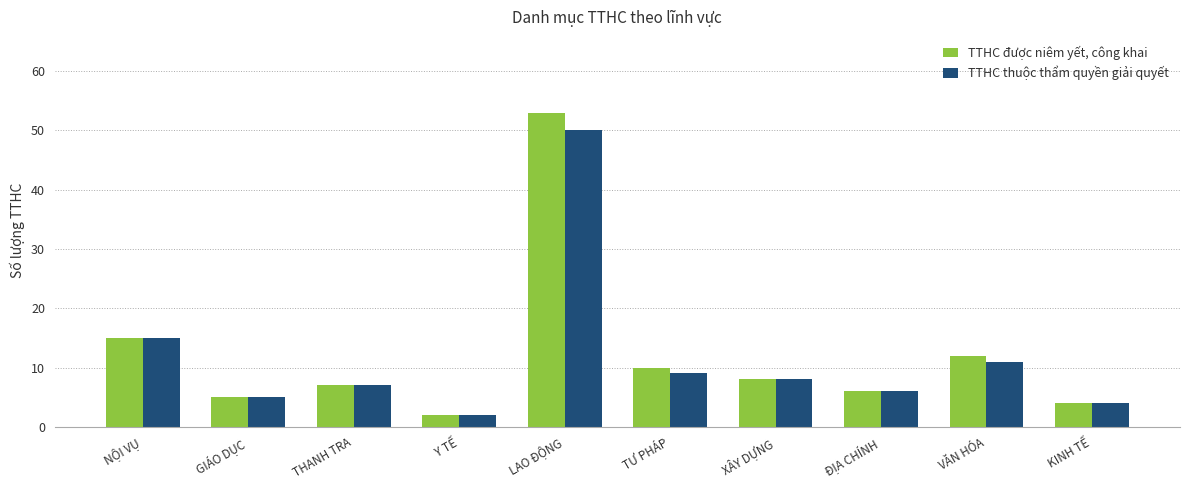

At which category is the sum across all series the highest?

LAO ĐỘNG